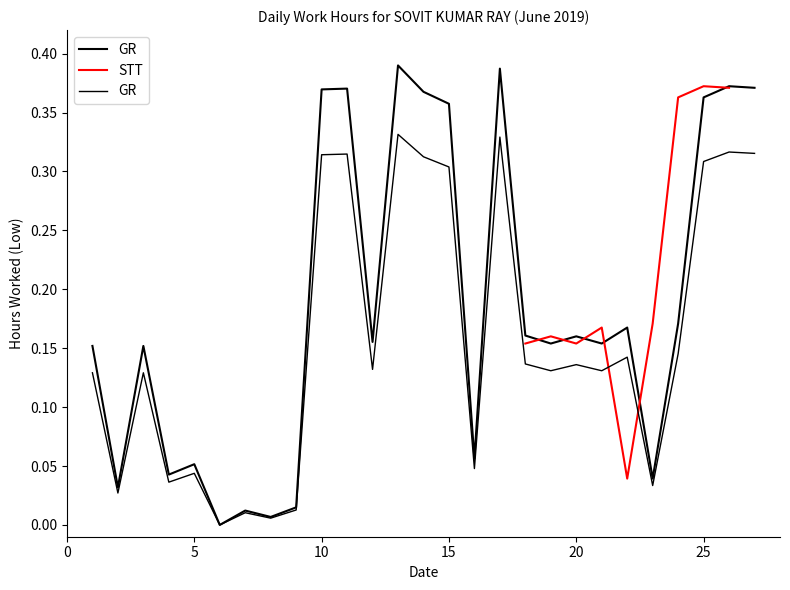

What is the average value?

0.2